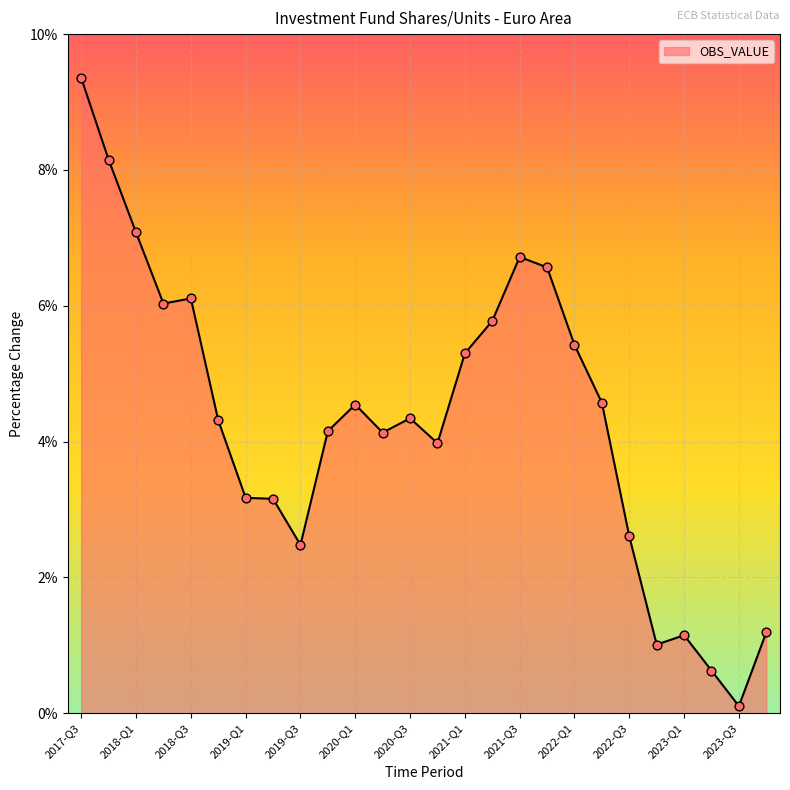

What is the greatest value displayed?

9.4